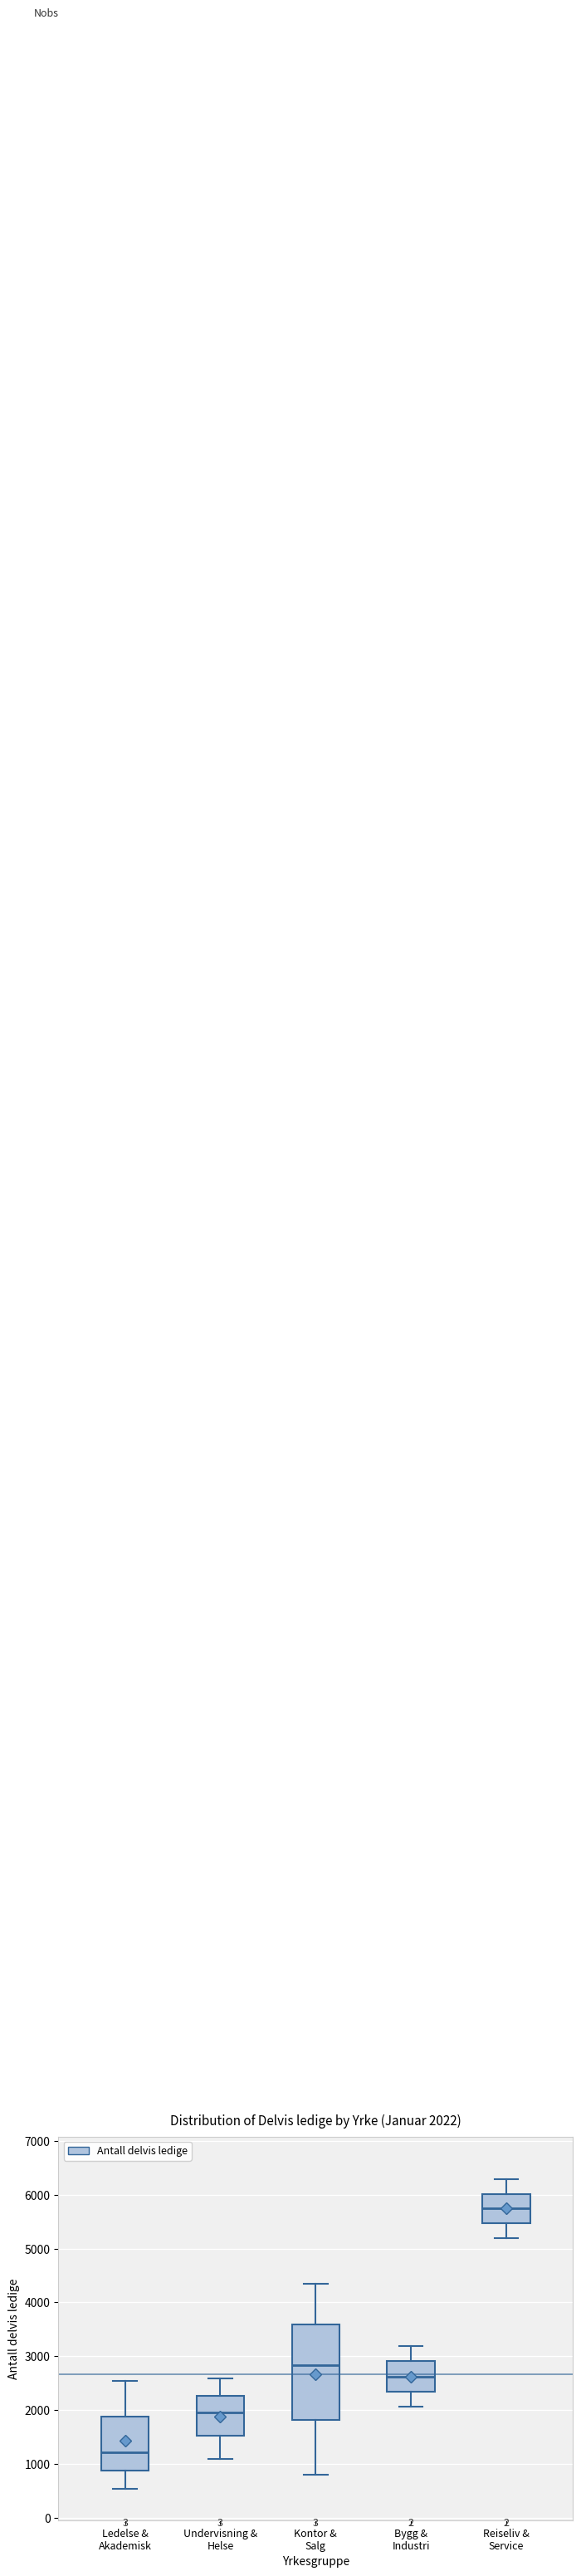

Comparing the boxes themselves (not the whiskers), which one is the tallest?

Kontor & Salg